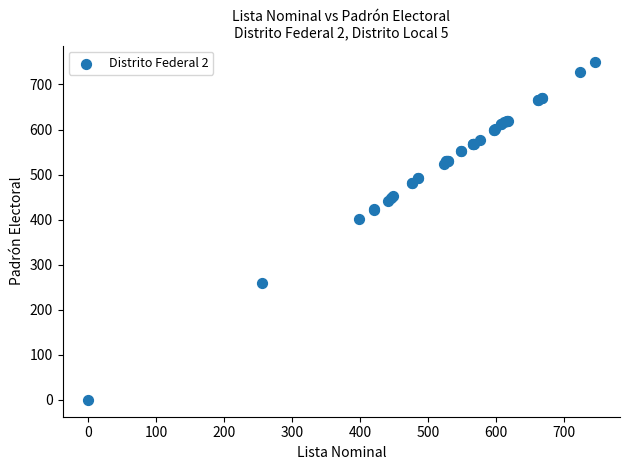

What Y value in the scatter plot is closest to 374?

402